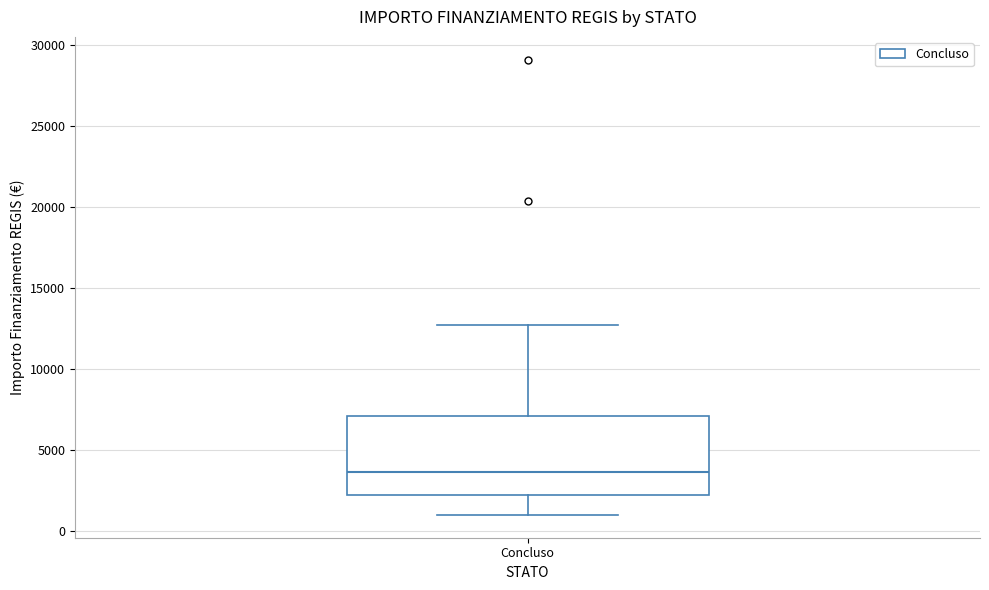

Transcribe this box plot: give where the median line is, the range the box spans, and where the two whiskers end, as read against the y-axis. The values are not printed on the chart, so give them approximately, as read against the axis.

median 3500, box 2000 to 7000, whiskers 1000 to 12500